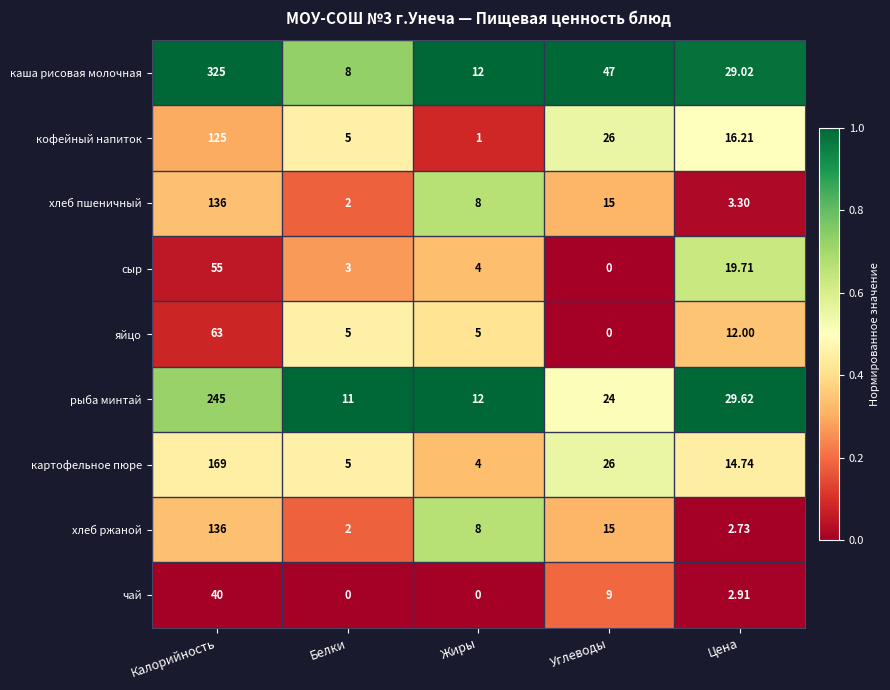

Count the number of categories in the chart.

5